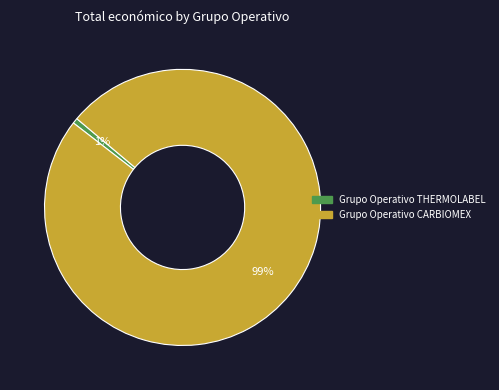

What is the smallest slice in the pie chart?

Grupo Operativo THERMOLABEL